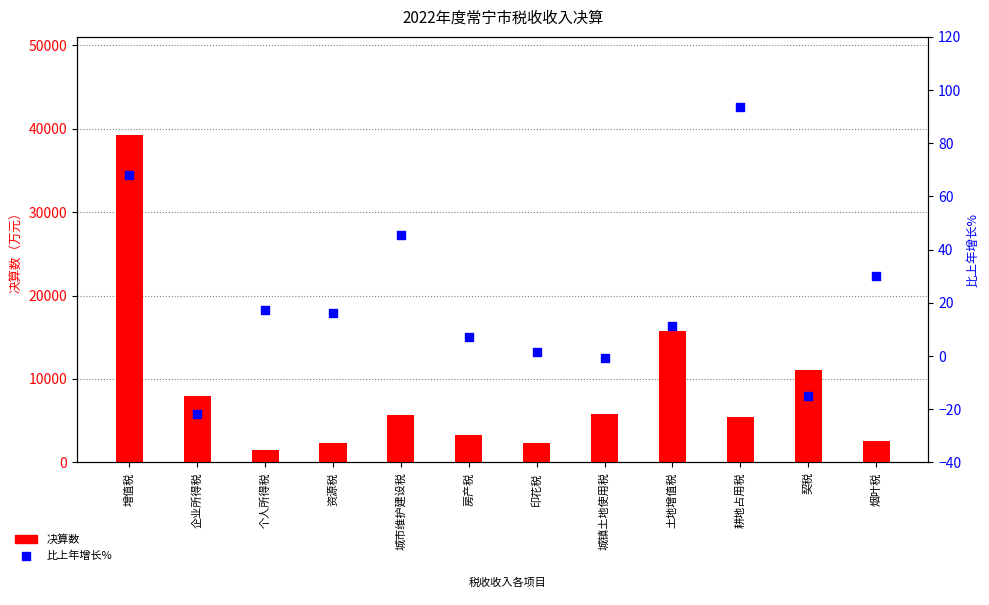

At which category is the sum across all series the highest?

增值税